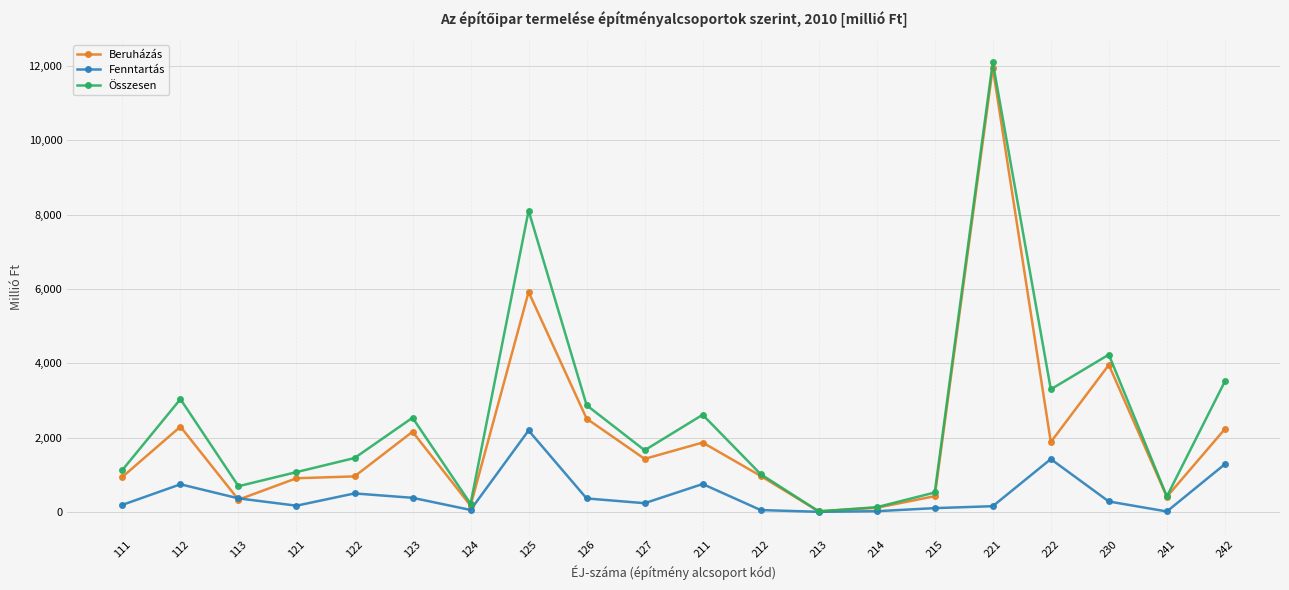

What is the average value of the Összesen series?

2530